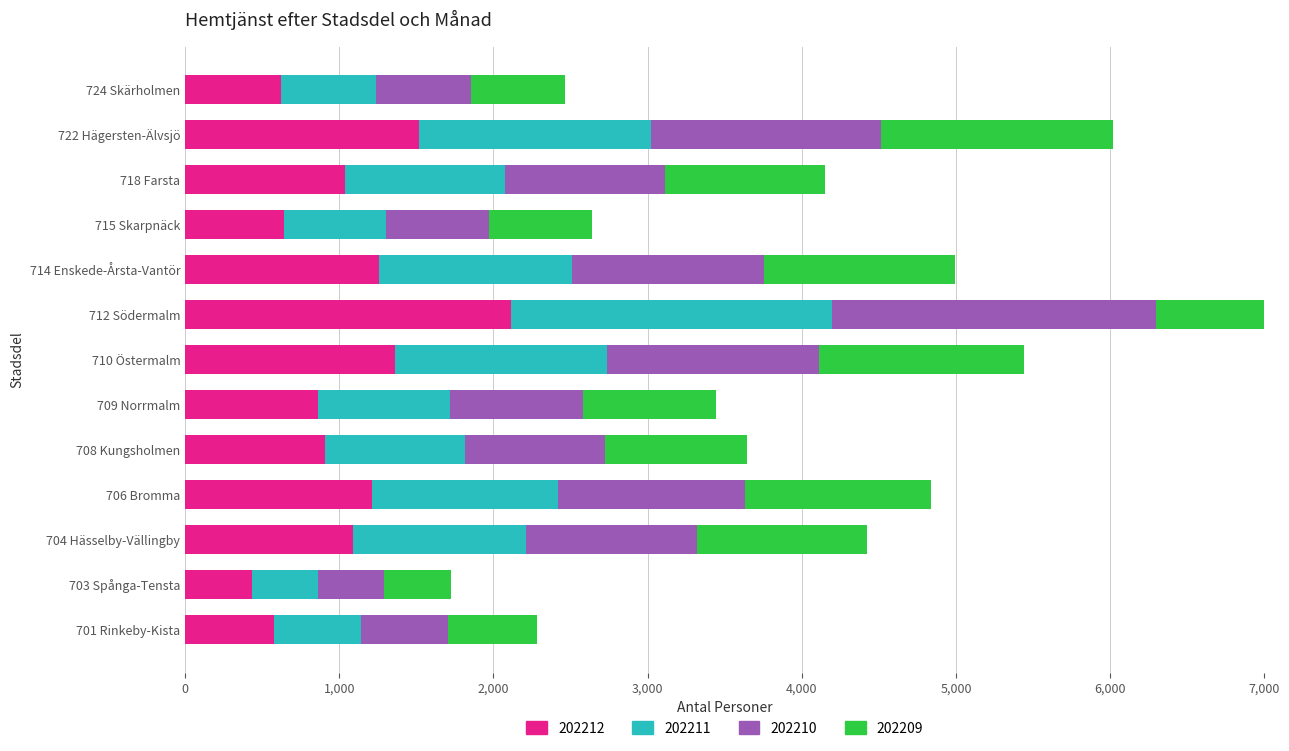

Count the number of categories in the chart.

13